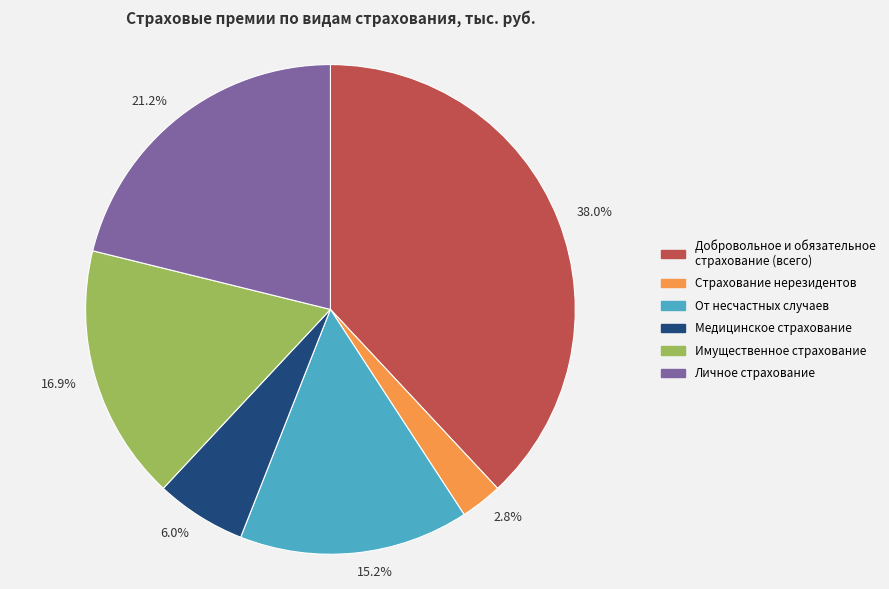

Is there any slice that represents more than half of the pie?

No